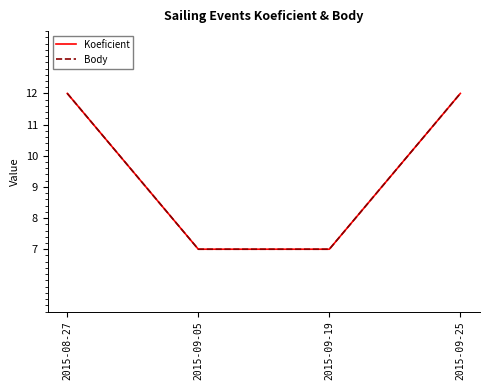

Count the number of data series in this chart.

2